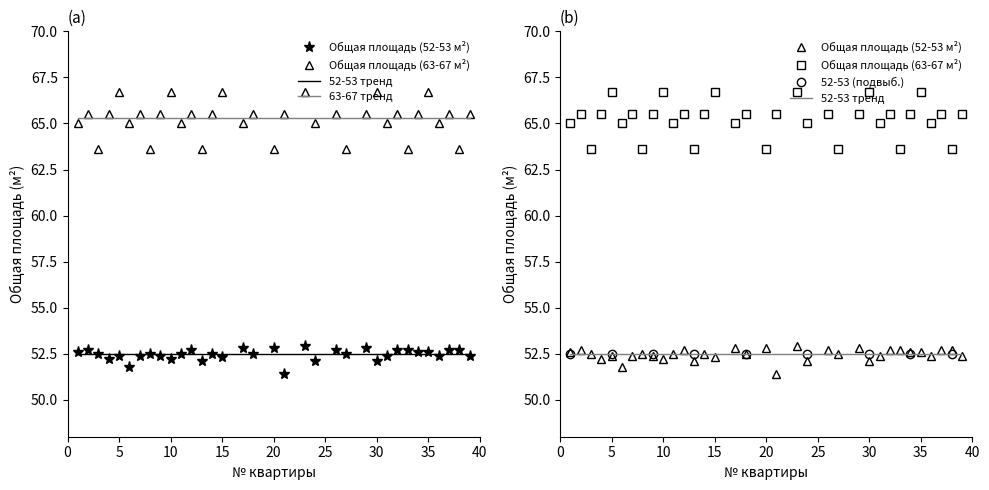

What is the lowest value of the Общая площадь (63-67 м²) series?

63.6